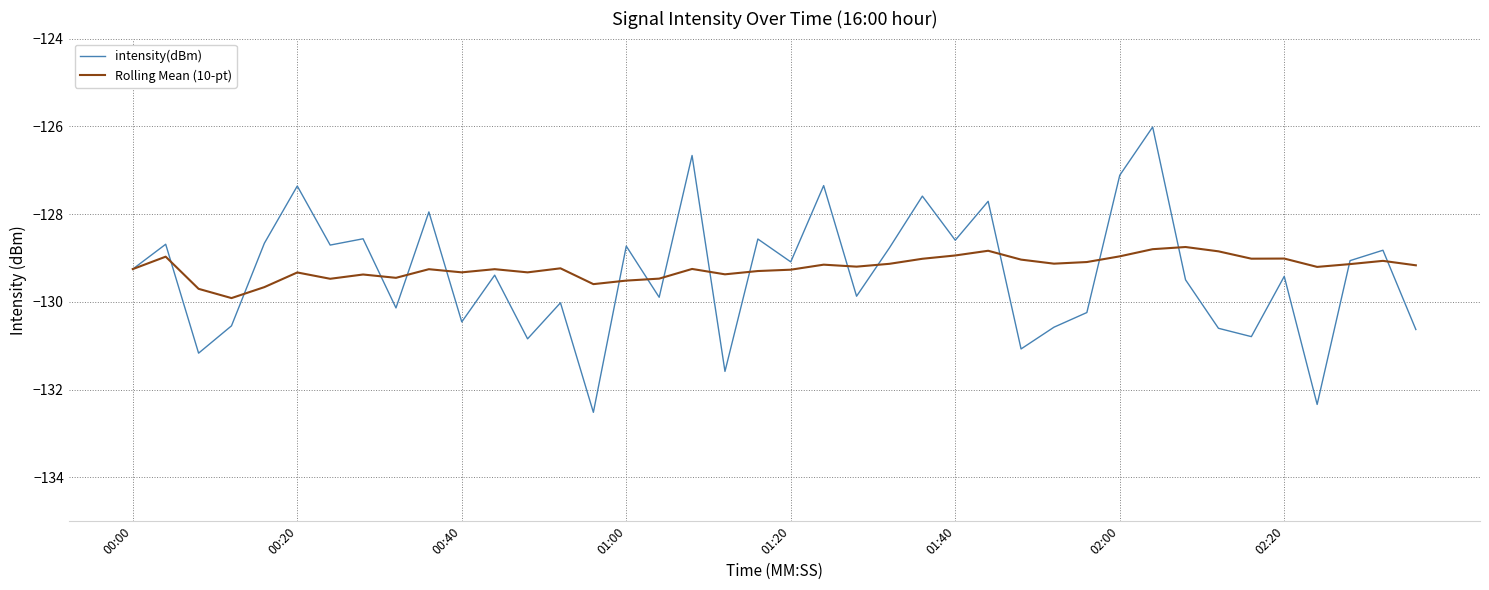

In intensity(dBm), how many points are higher than both neighbors (excluding endpoints)?

15